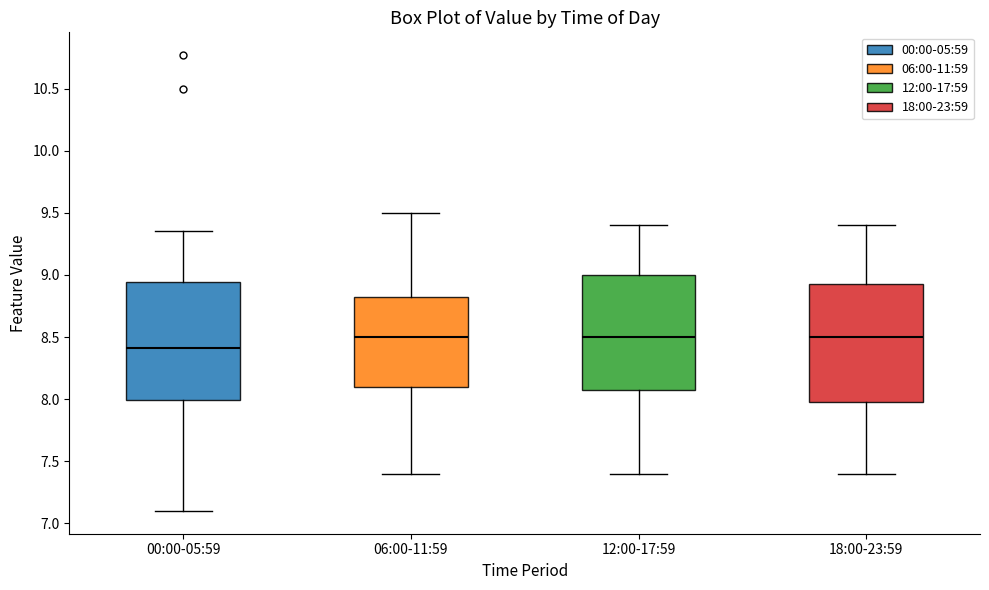

Reading left to right, read every box against the y-axis: the position of its median line, the range the box covers, and the ends of its whiskers. The values are not printed on the chart, so give them approximately, as read against the axis.

00:00-05:59: median 8.40, box 8.00 to 8.95, whiskers 7.10 to 9.35
06:00-11:59: median 8.50, box 8.10 to 8.85, whiskers 7.40 to 9.50
12:00-17:59: median 8.50, box 8.10 to 9.00, whiskers 7.40 to 9.40
18:00-23:59: median 8.50, box 8.00 to 8.95, whiskers 7.40 to 9.40